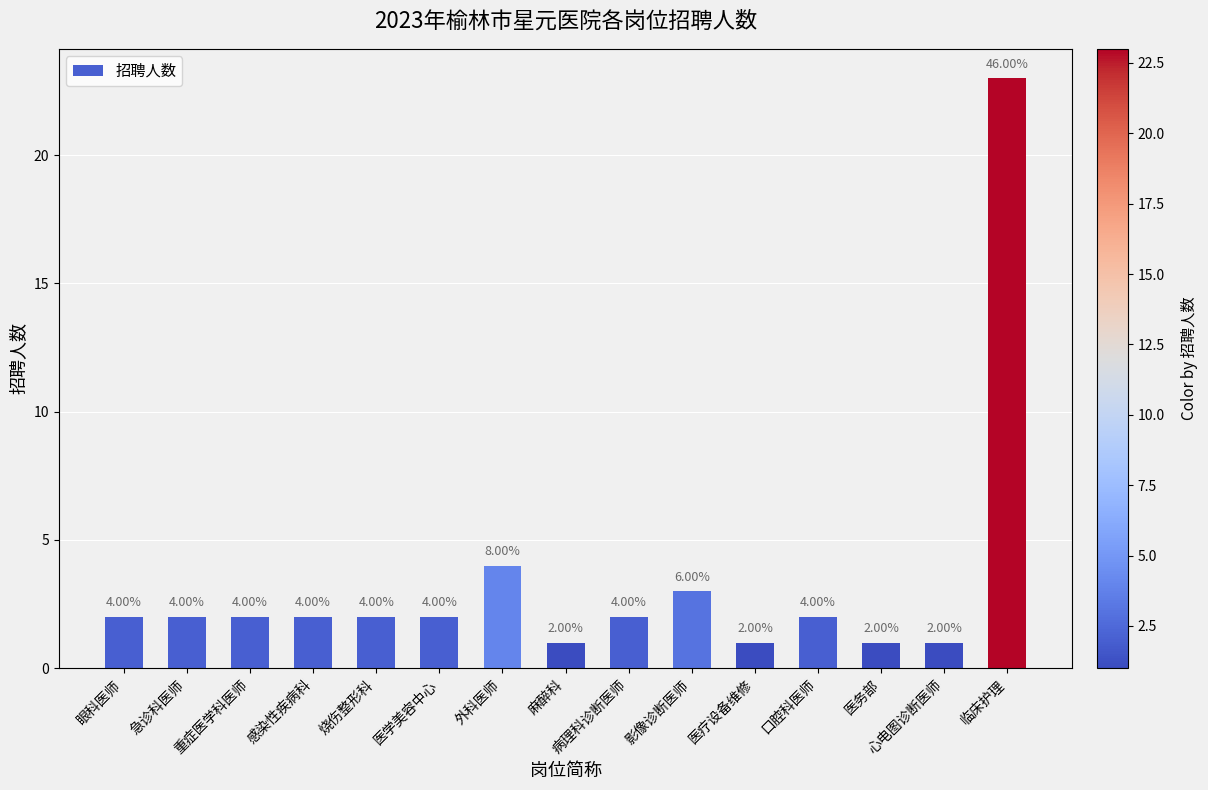

Approximately how many times larger is the value at 重症医学科医师 compared to 口腔科医师?

1.0